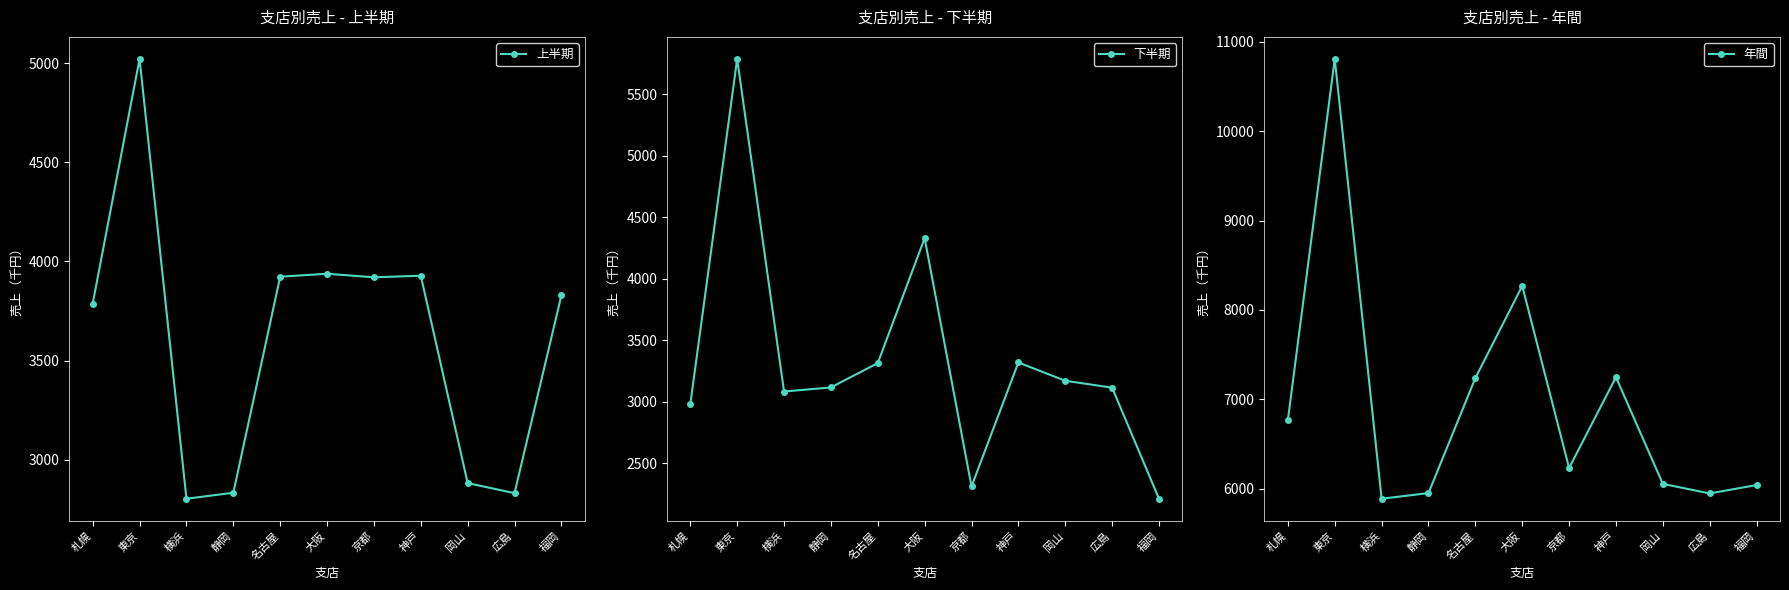

At 札幌, list the series in order from smallest to largest.

下半期, 上半期, 年間